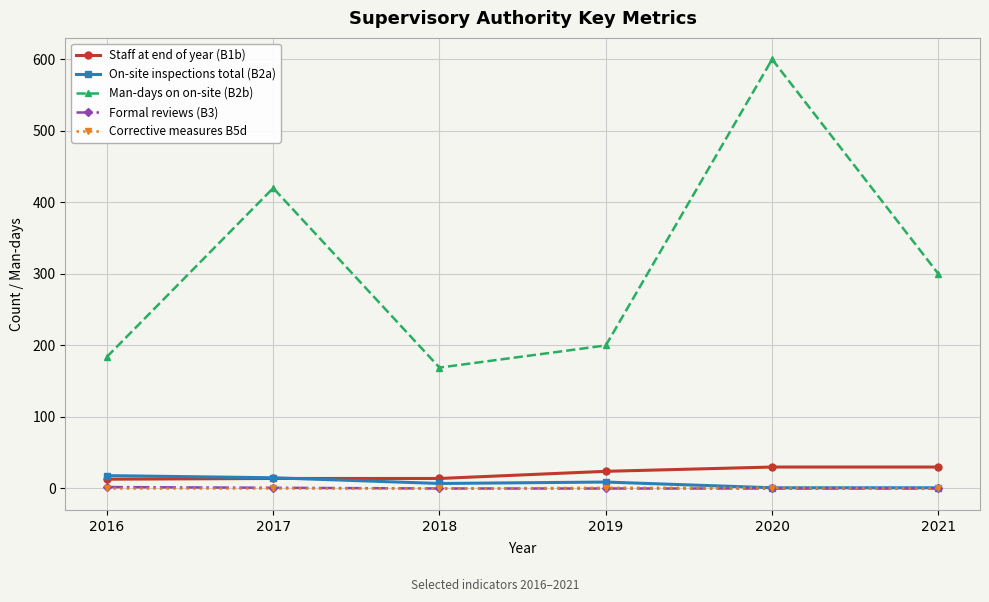

True or false: On-site inspections total (B2a) has a value of 1 at 2020.

True